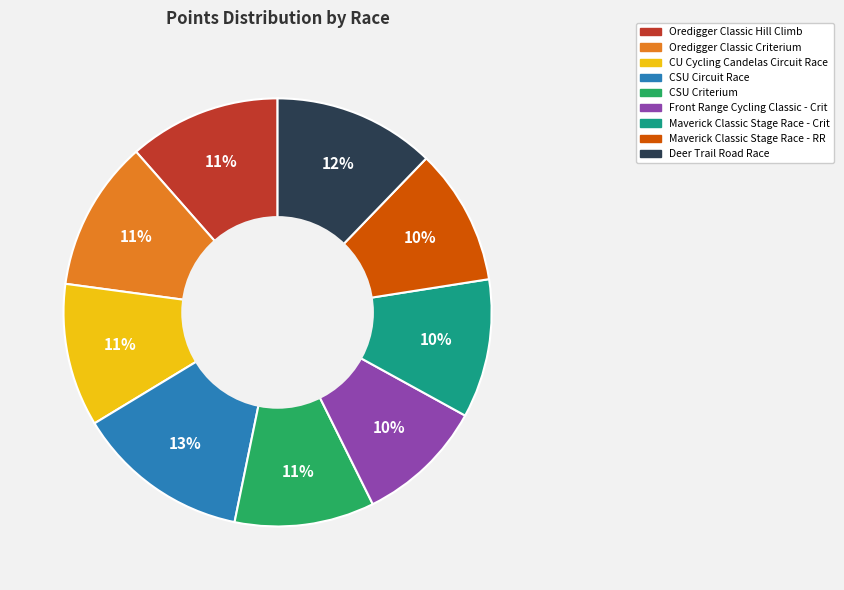

The Oredigger Classic Criterium slice represents 1% of the pie. True or false?

False